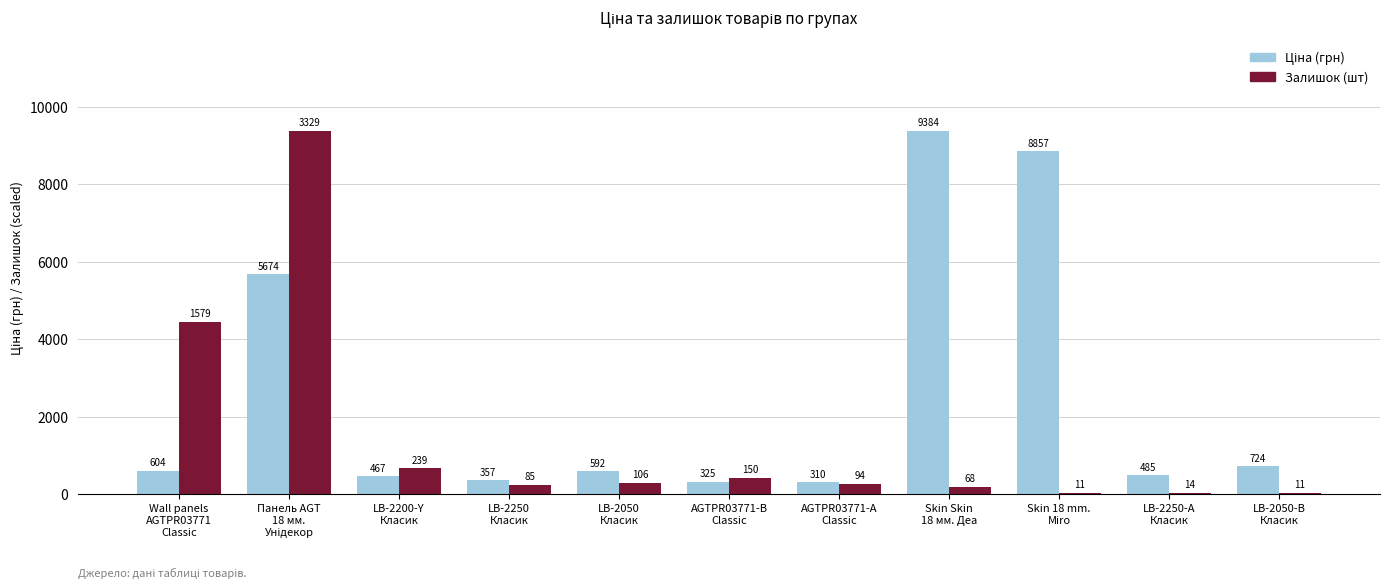

What is the greatest value displayed?

9384.0